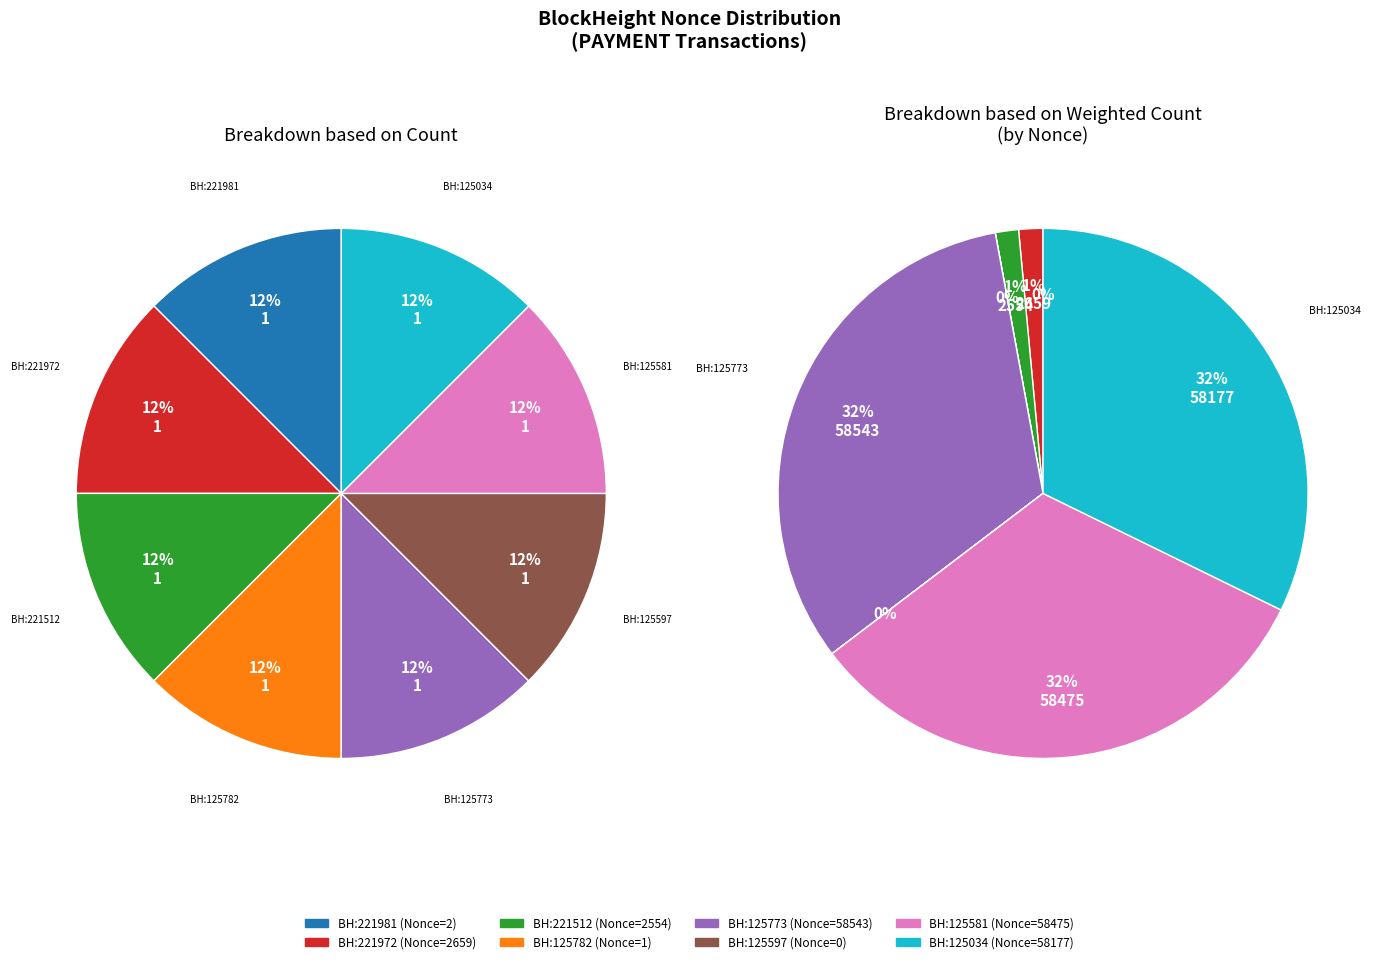

Does 125782 represent more than half of the total?

No